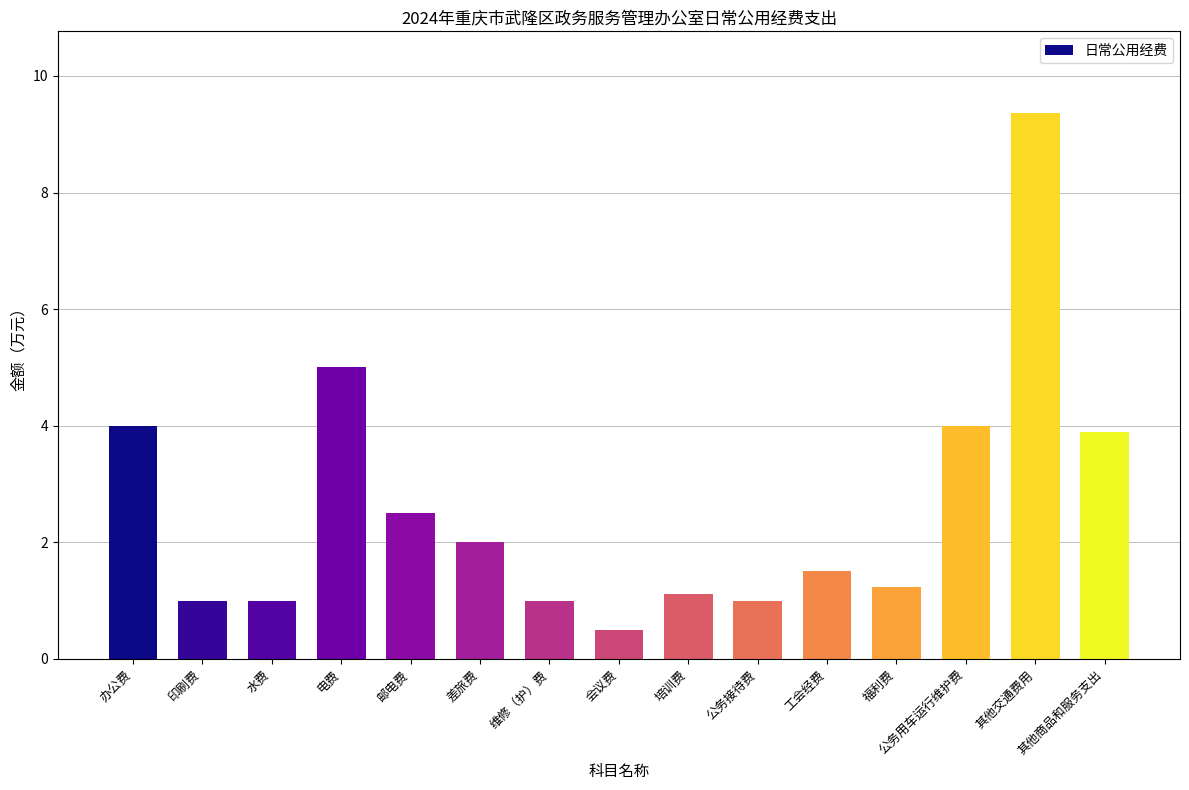

At which category does the chart reach its minimum across all series?

会议费